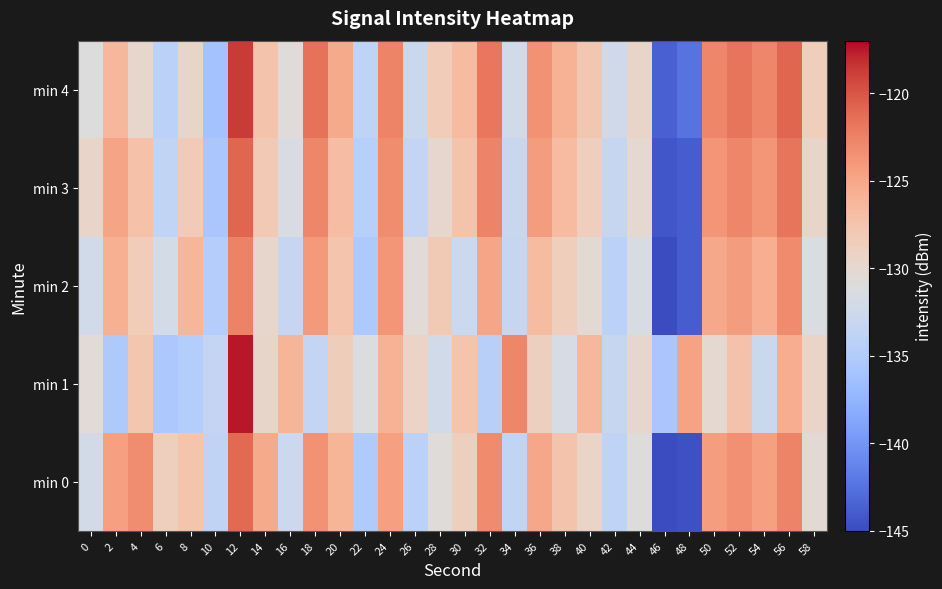

Reading right to left, what are all the values shown in this chart?

min 0: 58=-130.4	56=-122.6	54=-124.5	52=-123.4	50=-124.4	48=-144.7	46=-144.9	44=-130.9	42=-133.9	40=-129.4	38=-127.4	36=-125.1	34=-133.6	32=-123.1	30=-128.9	28=-130.8	26=-134.2	24=-124.5	22=-135.2	20=-126.1	18=-123.5	16=-132.7	14=-125.2	12=-121.1	10=-133.7	8=-127.5	6=-128.8	4=-123.2	2=-124.5	0=-132.0
min 1: 58=-129.4	56=-125.5	54=-132.8	52=-127.3	50=-130.1	48=-124.7	46=-135.6	44=-129.8	42=-133.2	40=-126.4	38=-131.7	36=-128.9	34=-122.8	32=-134.5	30=-127.6	28=-132.1	26=-129.3	24=-125.8	22=-131.2	20=-128.5	18=-133.5	16=-126.1	14=-129.7	12=-117.5	10=-133.5	8=-134.8	6=-135.5	4=-127.8	2=-135.3	0=-130.5
min 2: 58=-131.4	56=-123.1	54=-125.6	52=-124.3	50=-125.2	48=-143.8	46=-145.1	44=-131.6	42=-134.2	40=-130.3	38=-128.6	36=-126.8	34=-133.1	32=-124.9	30=-132.7	28=-128.2	26=-130.5	24=-123.8	22=-135.3	20=-127.6	18=-124.1	16=-133.4	14=-129.7	12=-122.5	10=-134.8	8=-126.2	6=-131.9	4=-128.4	2=-125.7	0=-132.3
min 3: 58=-129.6	56=-121.8	54=-123.8	52=-122.9	50=-123.7	48=-143.9	46=-144.3	44=-130.2	42=-133.1	40=-128.8	38=-126.7	36=-124.3	34=-132.9	32=-122.6	30=-127.4	28=-129.8	26=-133.5	24=-123.2	22=-134.6	20=-126.9	18=-122.8	16=-131.5	14=-128.1	12=-120.9	10=-135.7	8=-128.3	6=-133.6	4=-127.2	2=-124.8	0=-129.5
min 4: 58=-128.7	56=-120.9	54=-122.7	52=-121.8	50=-122.9	48=-142.4	46=-143.6	44=-129.5	42=-132.4	40=-127.9	38=-125.8	36=-123.5	34=-132.2	32=-121.9	30=-126.7	28=-128.4	26=-132.8	24=-122.6	22=-133.9	20=-125.3	18=-121.5	16=-130.8	14=-127.4	12=-118.7	10=-136.1	8=-129.6	6=-134.2	4=-129.7	2=-126.3	0=-131.1